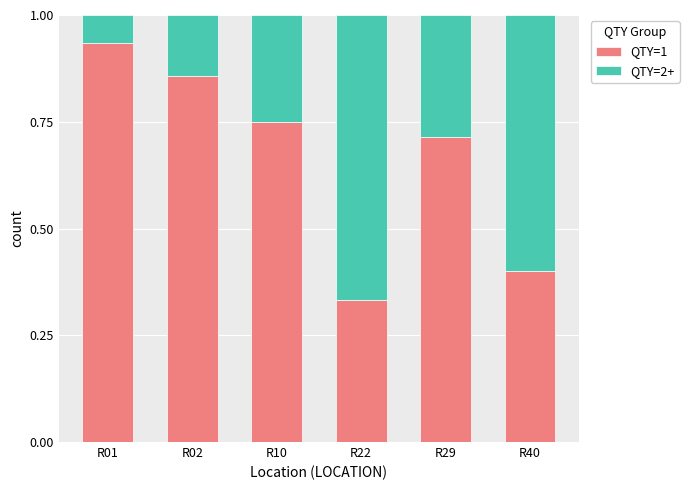

What is the total value across all series at R22?

1.0